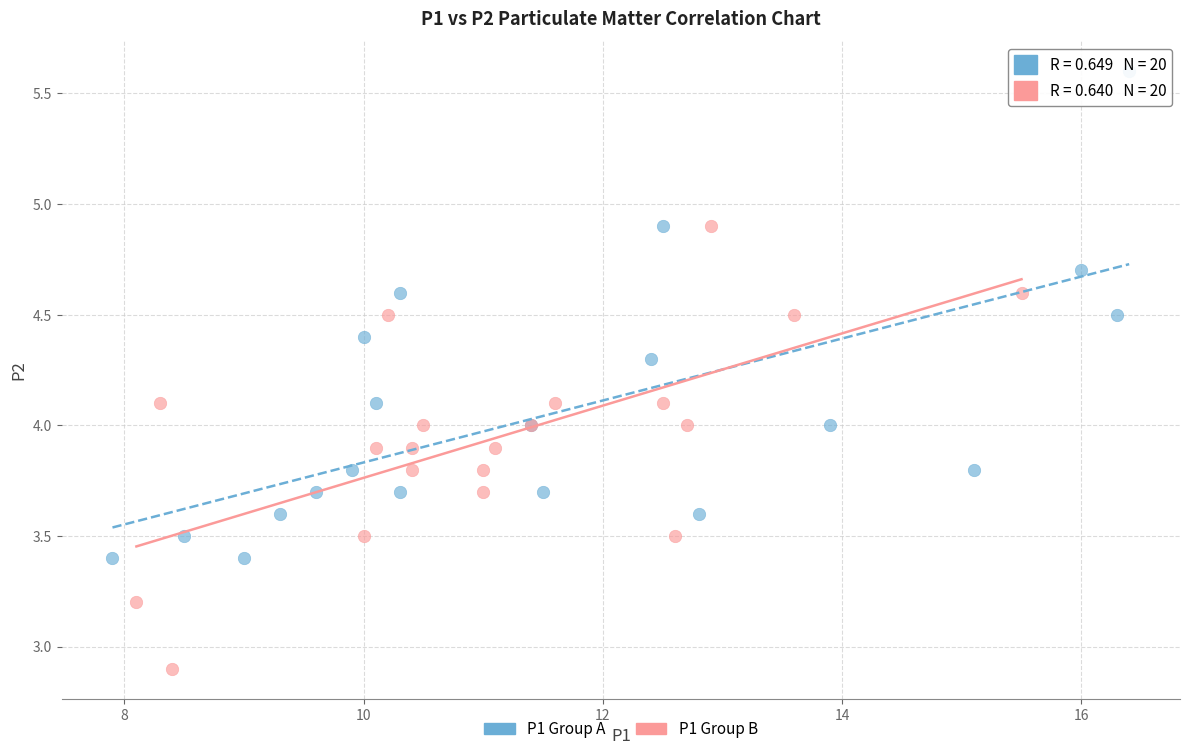

Which series reaches the maximum Y coordinate?

P1 Group A